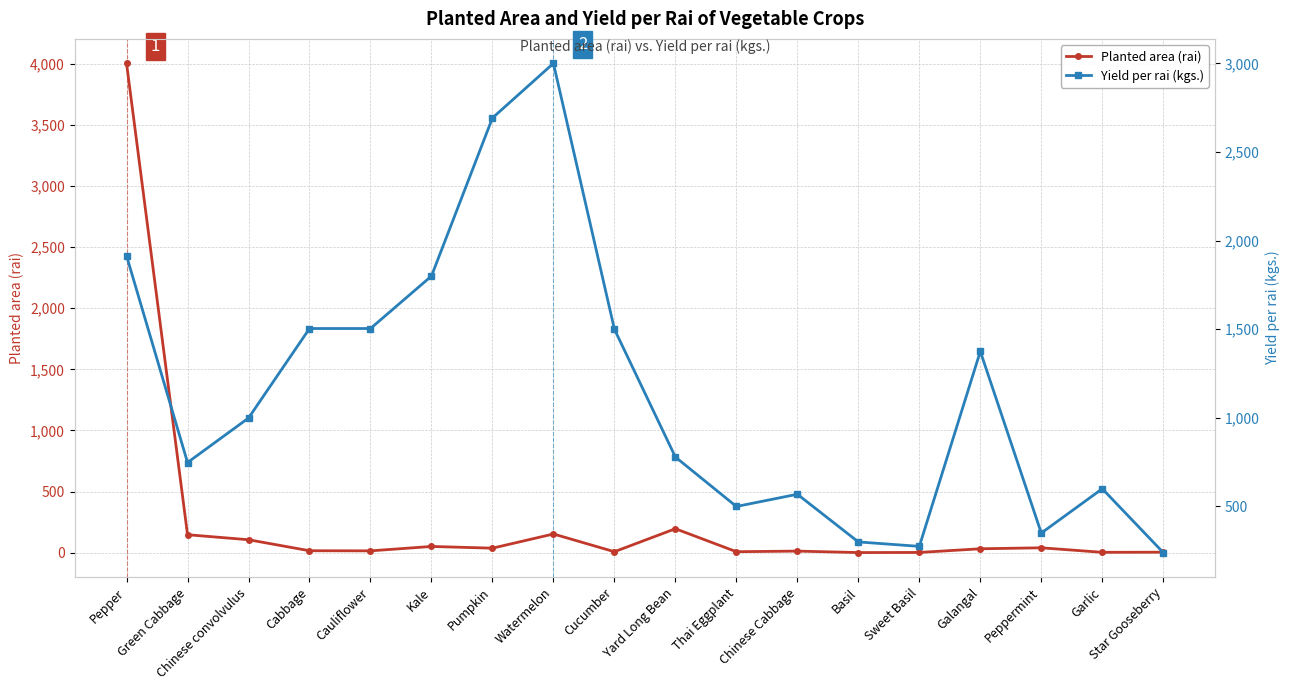

Rank the series at Kale from highest to lowest value.

Yield per rai (kgs.), Planted area (rai)